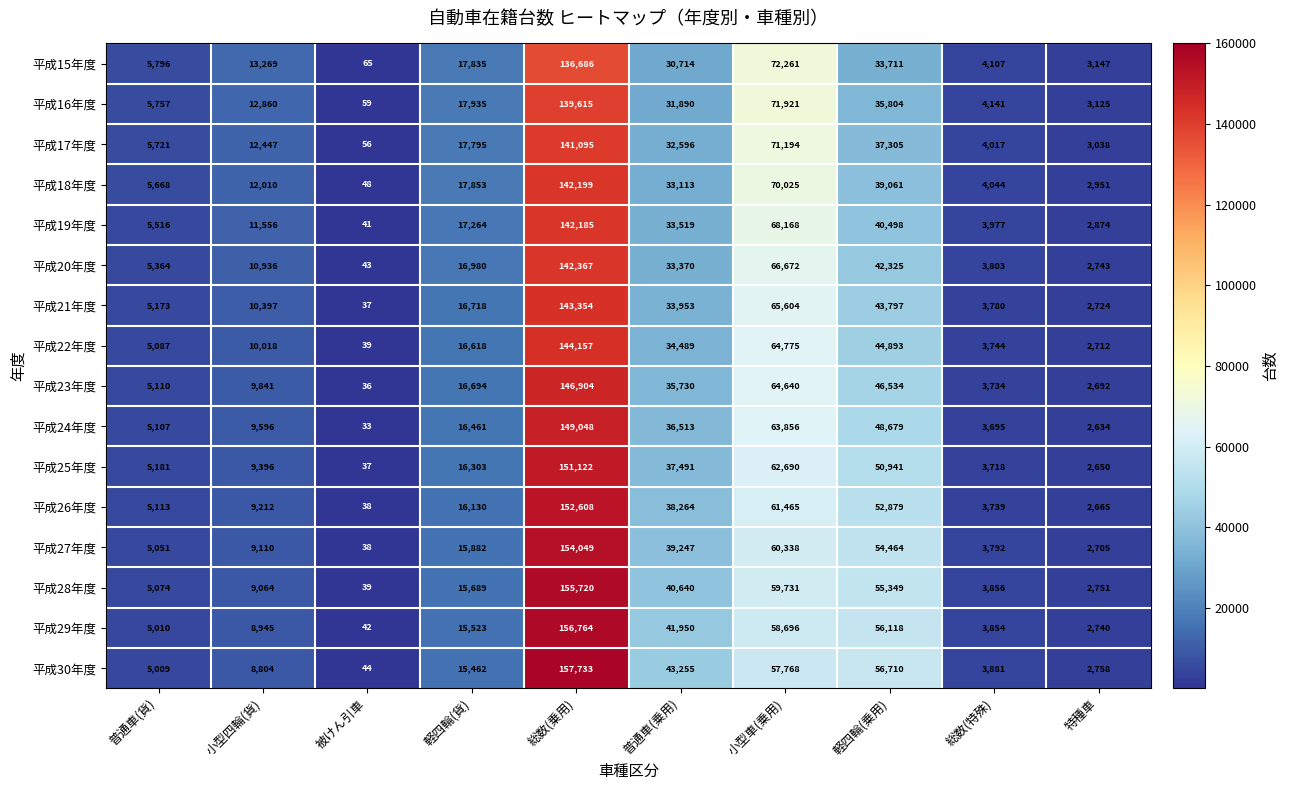

At which label is 平成28年度 closest to 77879?

小型車(乗用)